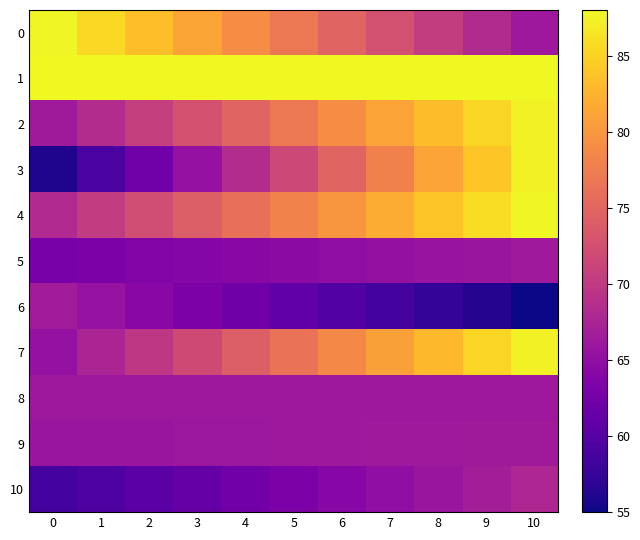

What is the spread (max minus min) of values at 0?

32.1